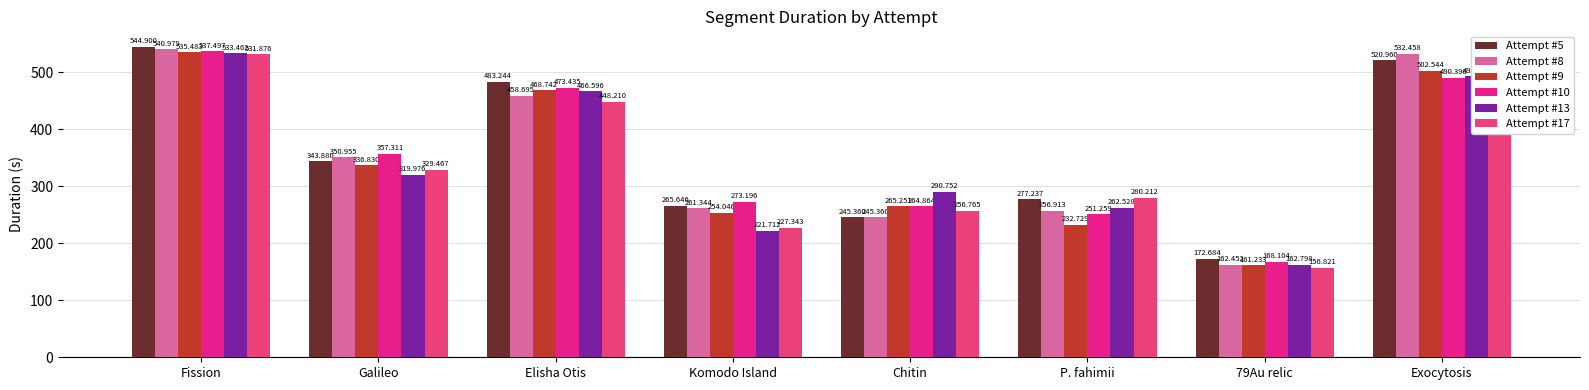

Between Elisha Otis and 79Au relic, which series saw the biggest shift?

Attempt #5